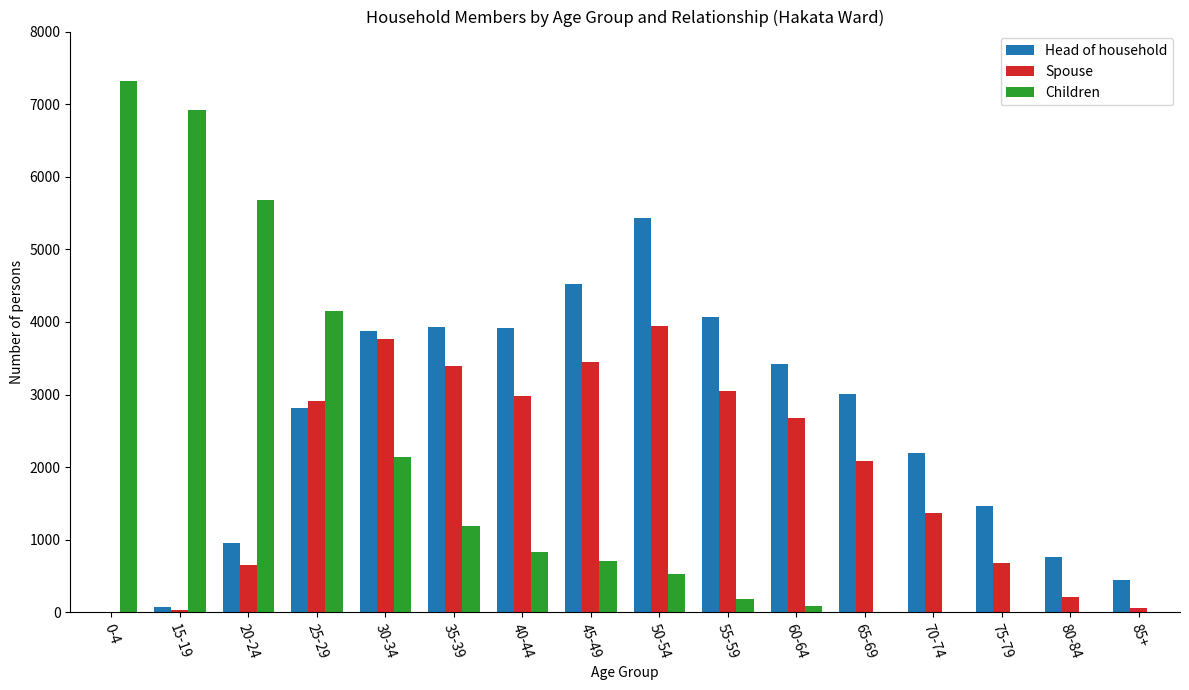

What is the spread (max minus min) of values at 20-24?

5027